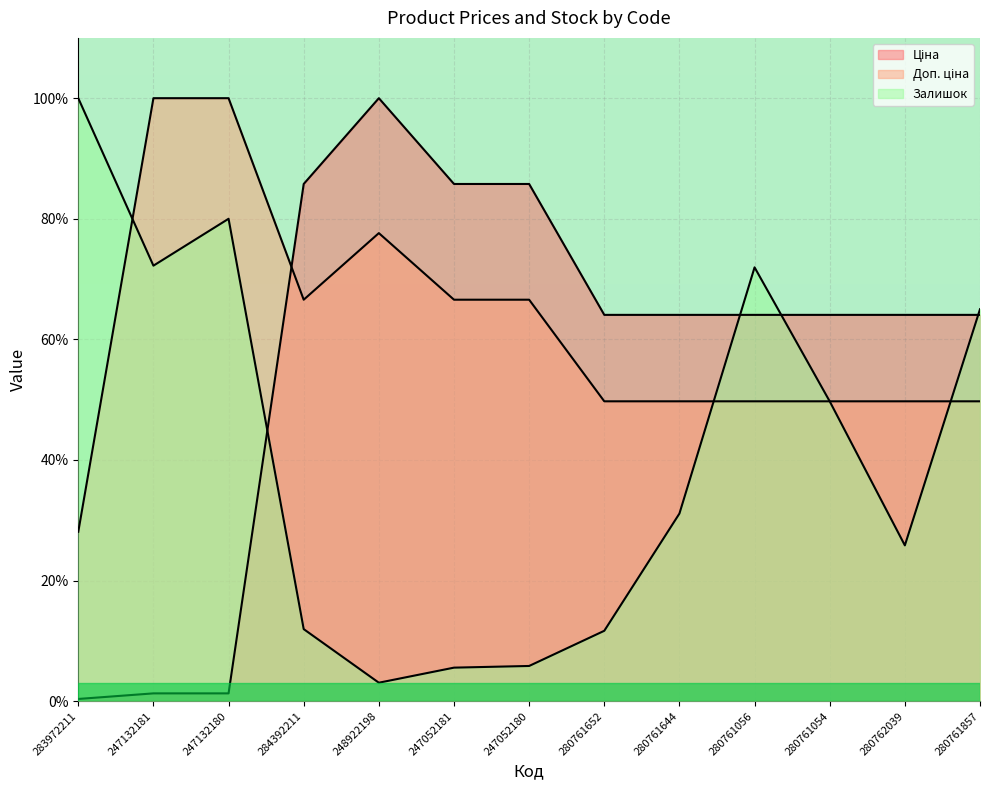

The Залишок series shows 11.7 at 280761652. True or false?

True